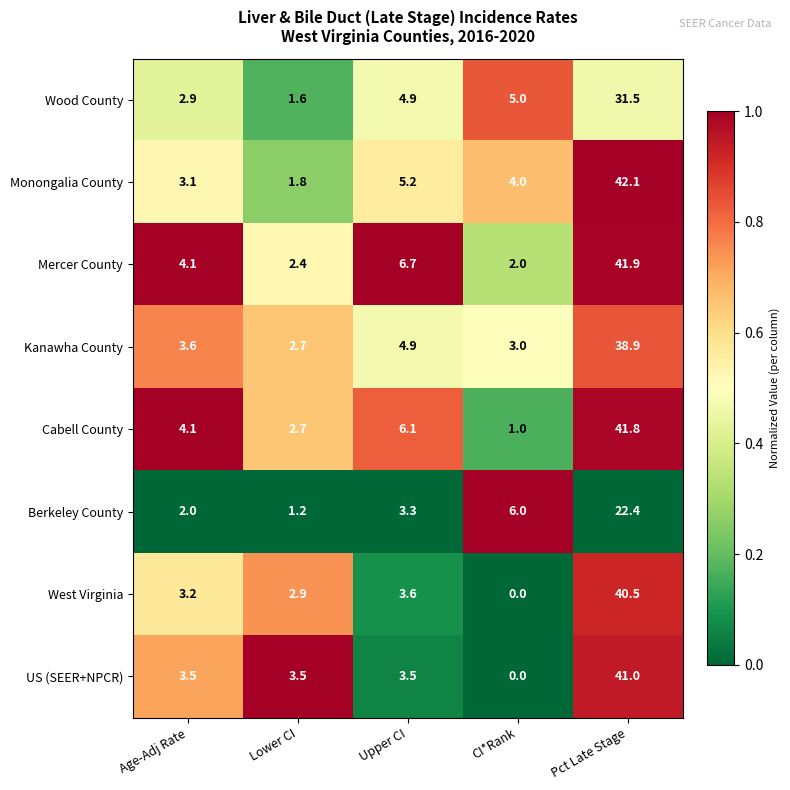

Which series has the largest range (max minus min)?

US (SEER+NPCR)